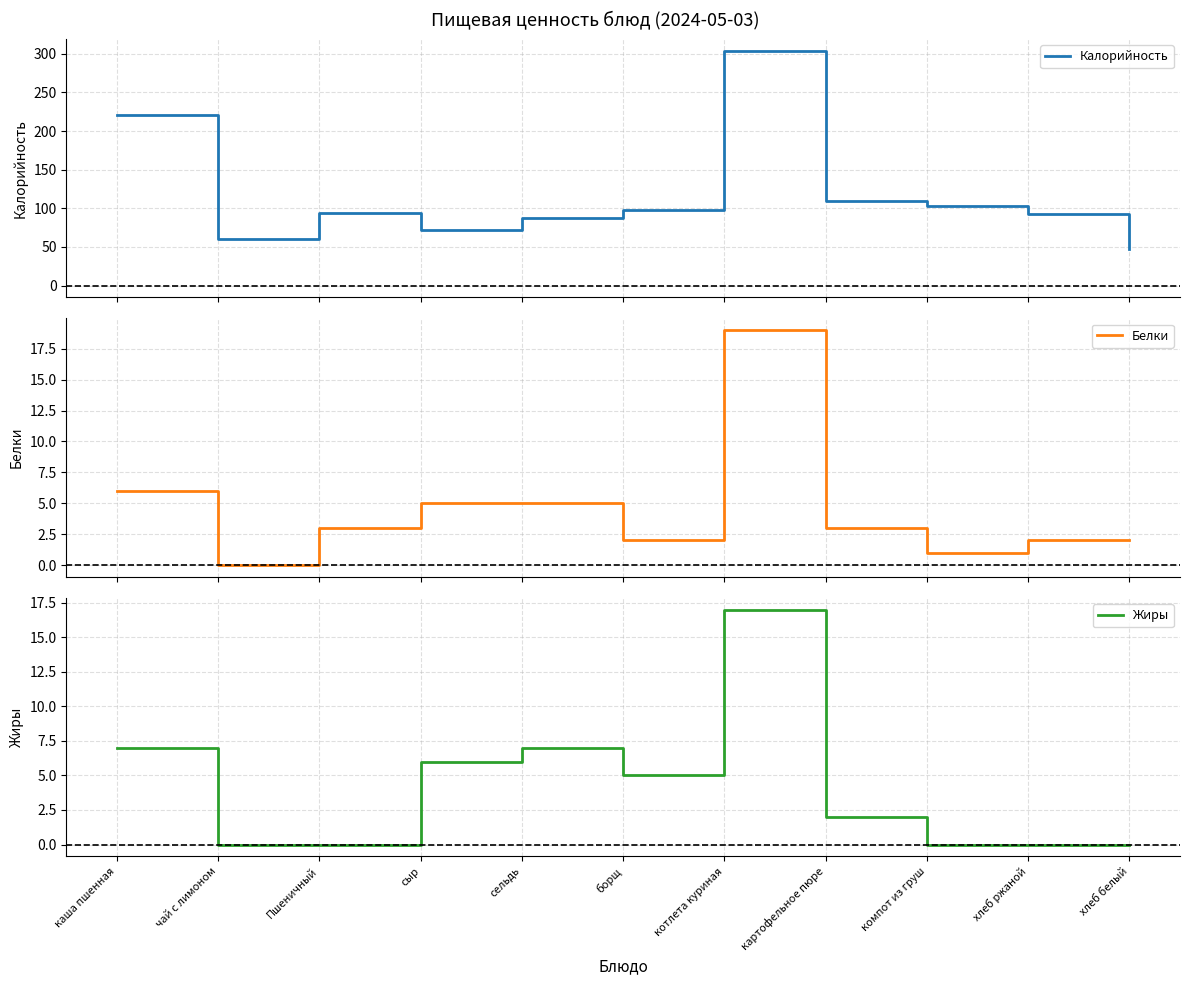

What is the sum of the Жиры values at сыр and каша пшенная?

13